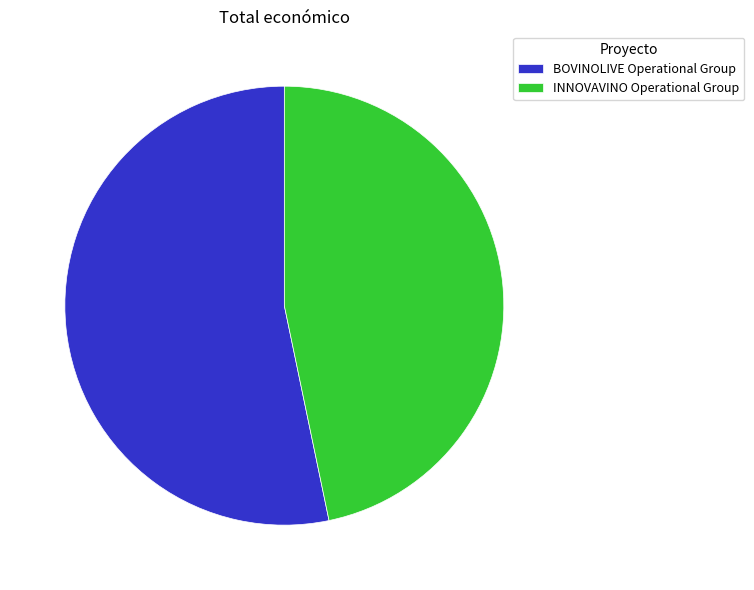

Is the sum of BOVINOLIVE Operational Group and INNOVAVINO Operational Group greater than half?

Yes